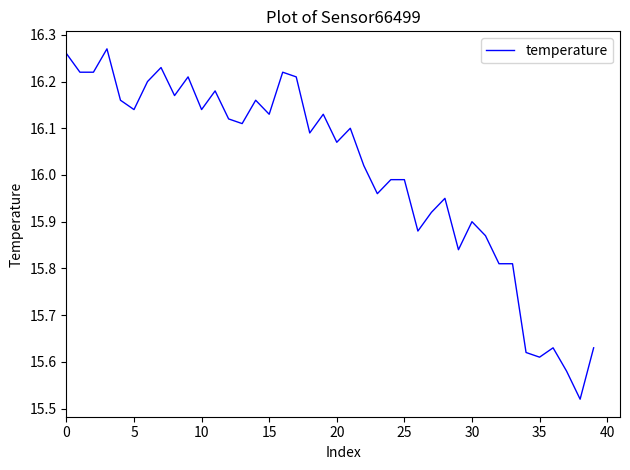

How many lines are shown in the chart?

1